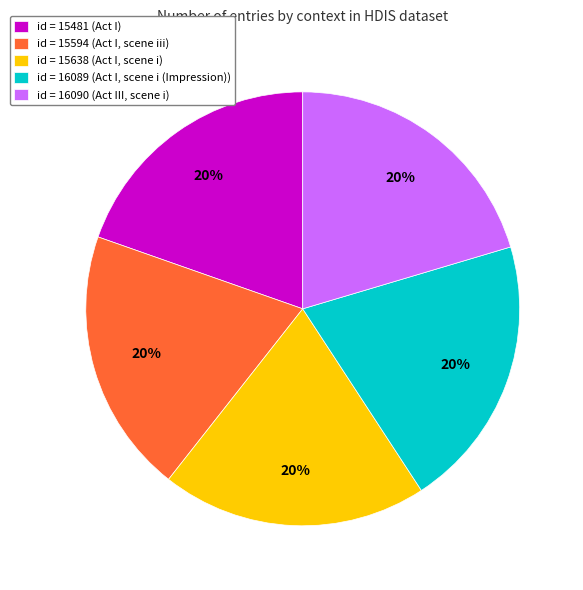

Approximately how many times larger is the value at id = 16090 (Act III, scene i) compared to id = 15481 (Act I)?

1.0